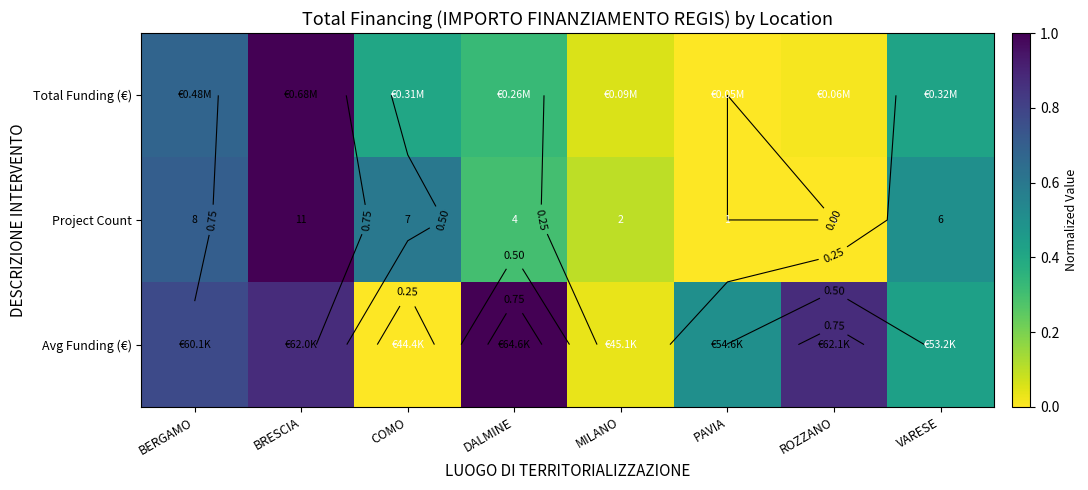

The value of Avg Funding (€) at DALMINE is 1.0. True or false?

True